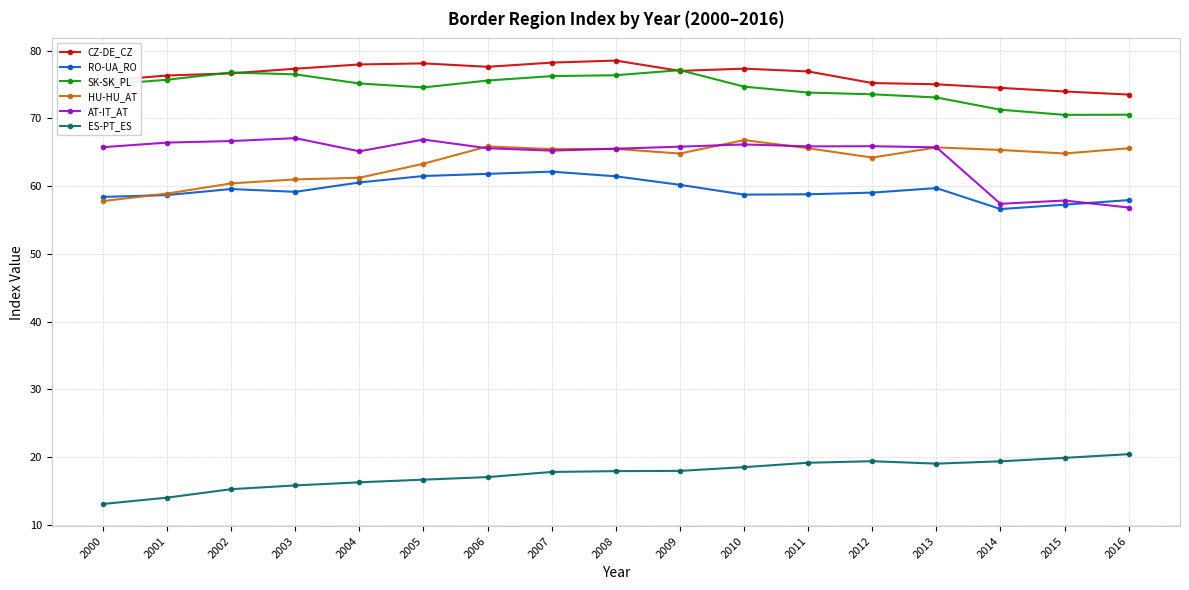

The HU-HU_AT series shows 80.7 at 2001. True or false?

False